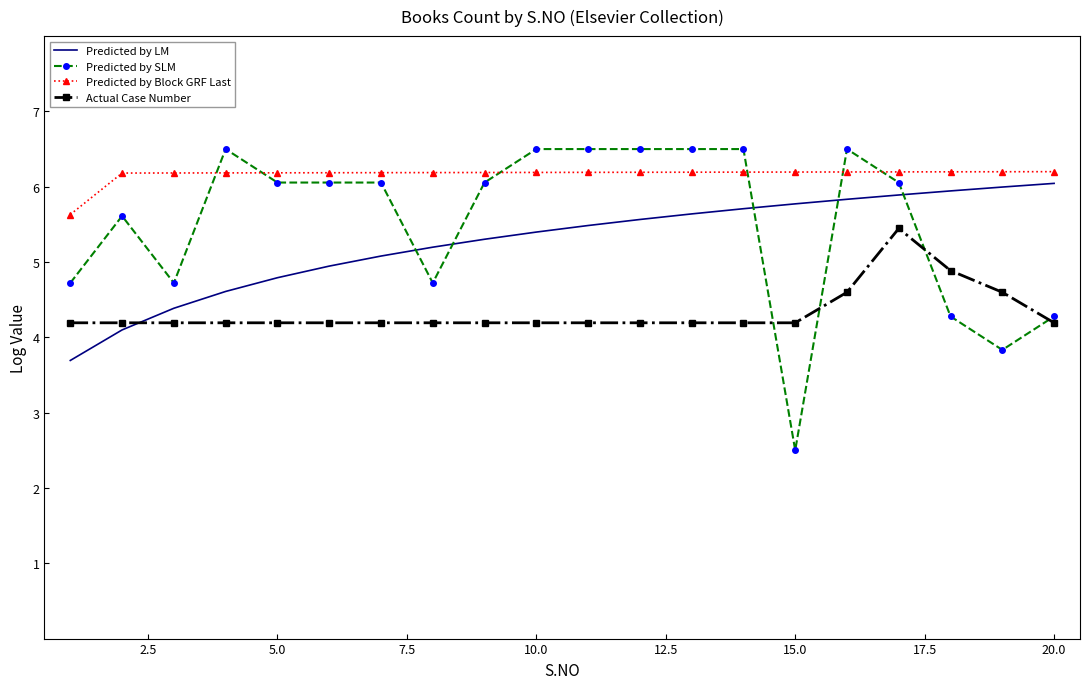

Reading right to left, what are all the values shown in this chart?

Predicted by LM: 6.0	6.0	5.9	5.9	5.8	5.8	5.7	5.6	5.6	5.5	5.4	5.3	5.2	5.1	4.9	4.8	4.6	4.4	4.1	3.7
Predicted by SLM: 4.3	3.8	4.3	6.1	6.5	2.5	6.5	6.5	6.5	6.5	6.5	6.1	4.7	6.1	6.1	6.1	6.5	4.7	5.6	4.7
Predicted by Block GRF Last: 6.2	6.2	6.2	6.2	6.2	6.2	6.2	6.2	6.2	6.2	6.2	6.2	6.2	6.2	6.2	6.2	6.2	6.2	6.2	5.6
Actual Case Number: 4.2	4.6	4.9	5.4	4.6	4.2	4.2	4.2	4.2	4.2	4.2	4.2	4.2	4.2	4.2	4.2	4.2	4.2	4.2	4.2